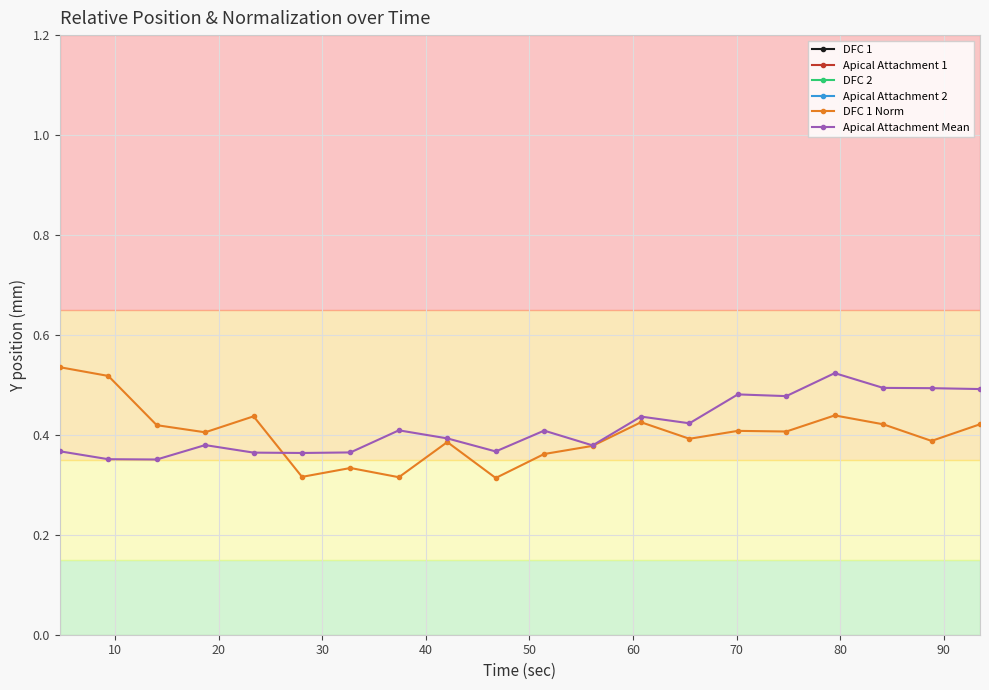

How many DFC 1 Norm values are between 0 and 1?

20